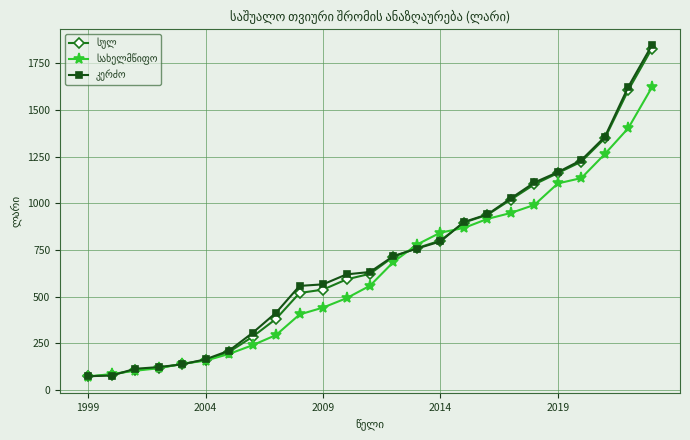

What is the smallest value displayed?

72.8